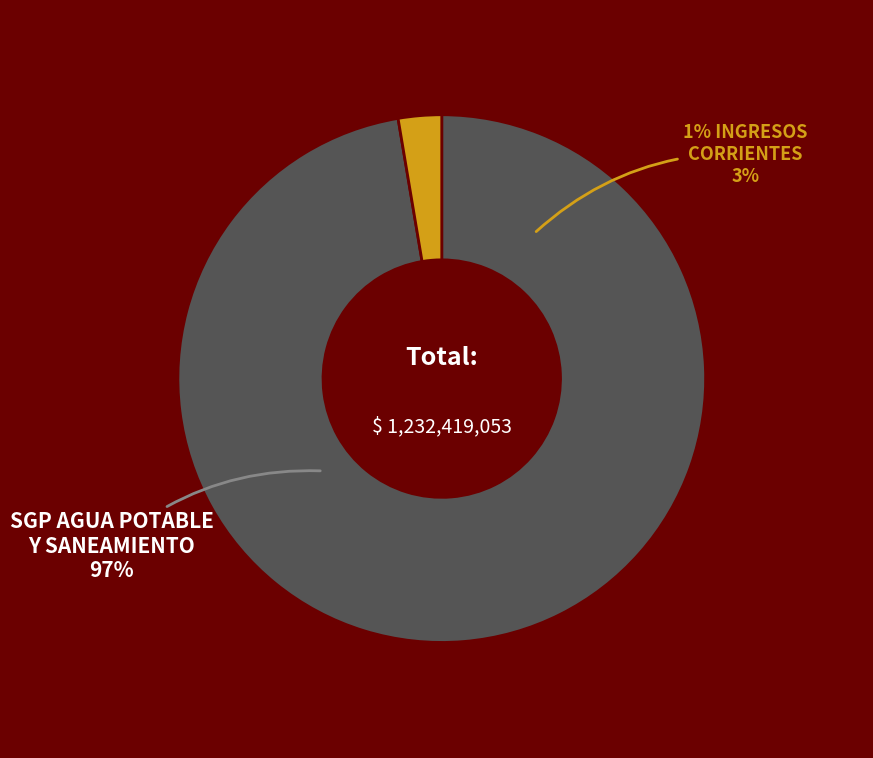

Rank the categories by value from highest to lowest.

SGP DE AGUA POTABLE Y SANEAMIENTO BÁSICO, 1% DE LOS INGRESOS CORRIENTES